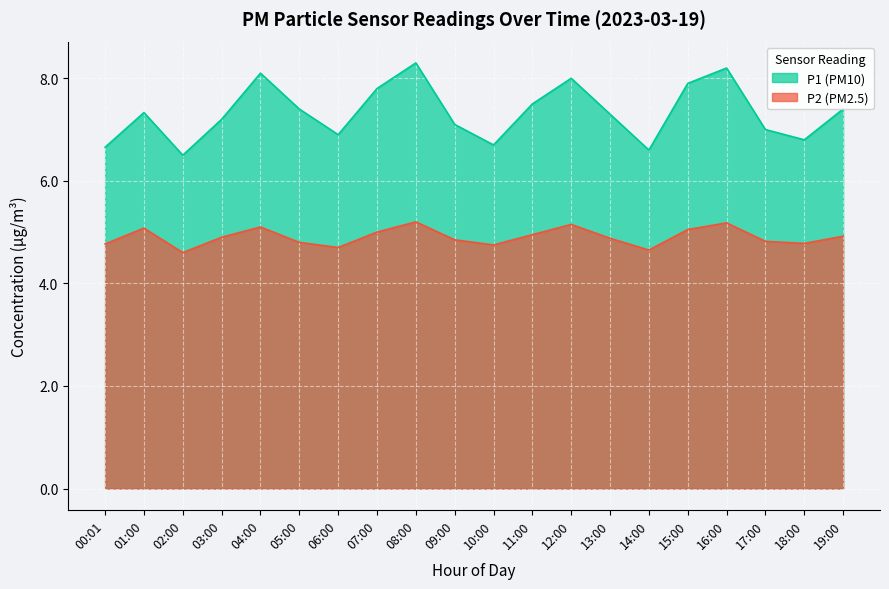

The P2 (PM2.5) series shows 4.8 at 17:00. True or false?

True